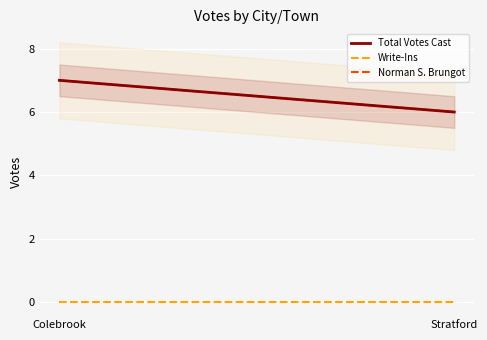

Reading left to right, list all the values displayed in this chart.

Total Votes Cast: Colebrook=7	Stratford=6
Write-Ins: Colebrook=0	Stratford=0
Norman S. Brungot: Colebrook=7	Stratford=6